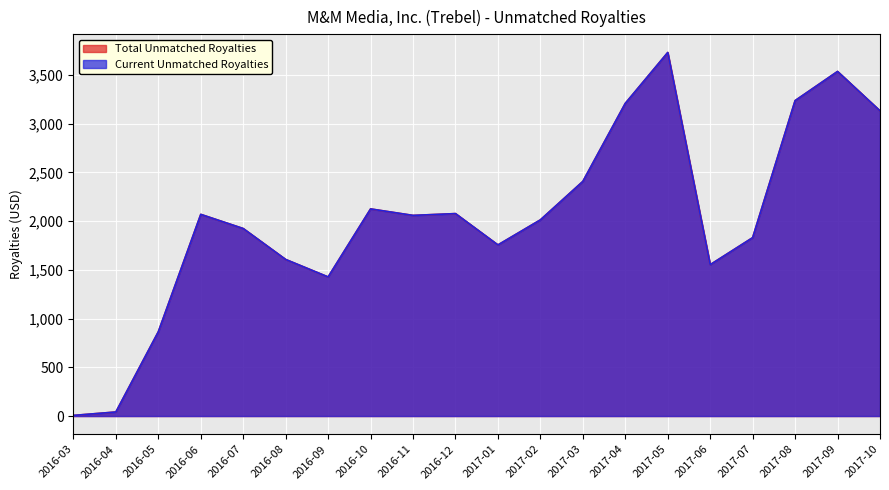

True or false: Current Unmatched Royalties has a value of 1923.3 at 2016-07.

True